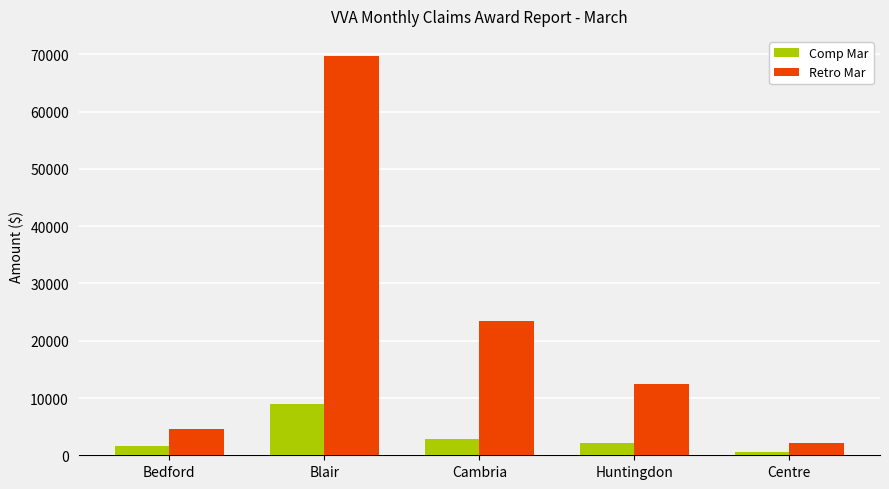

Where is Comp Mar nearest to the value 4757?

Cambria